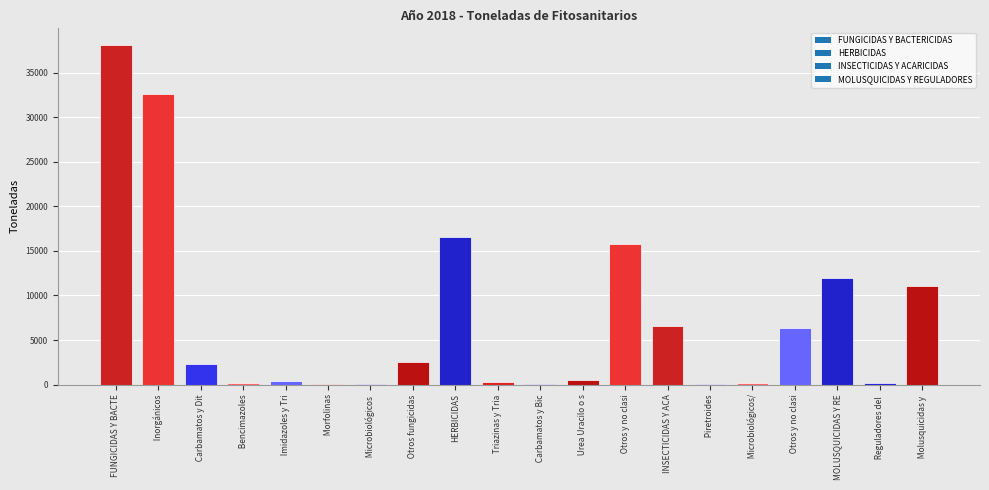

How many series are shown in this chart?

1